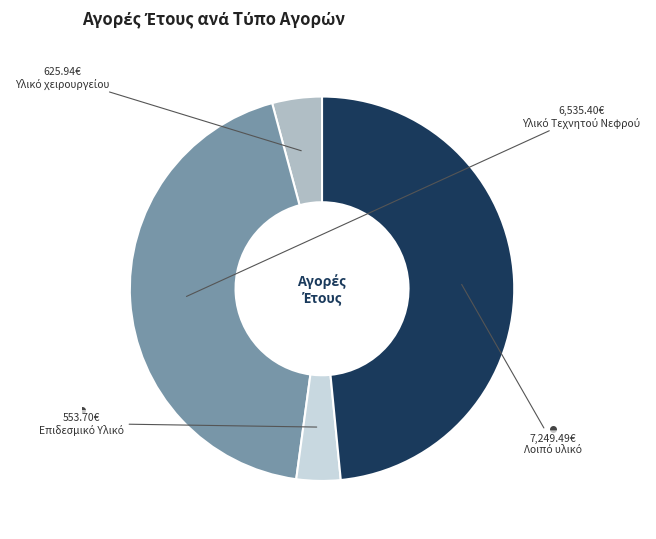

Count the number of slices in the pie.

4